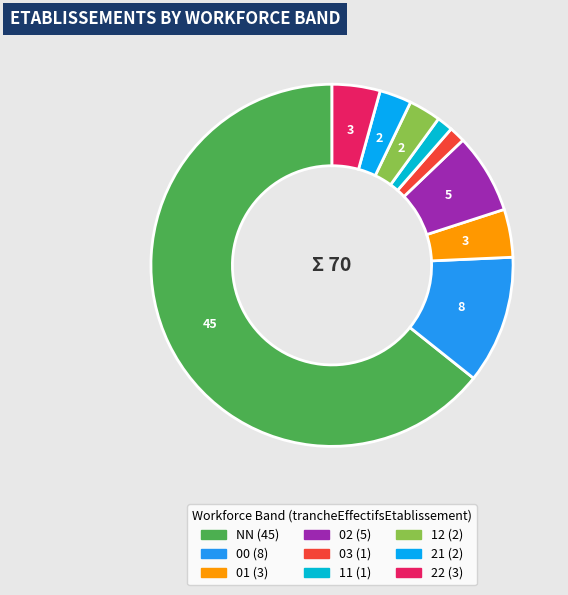

Approximately how many times larger is the value at 01 compared to NN?

0.1